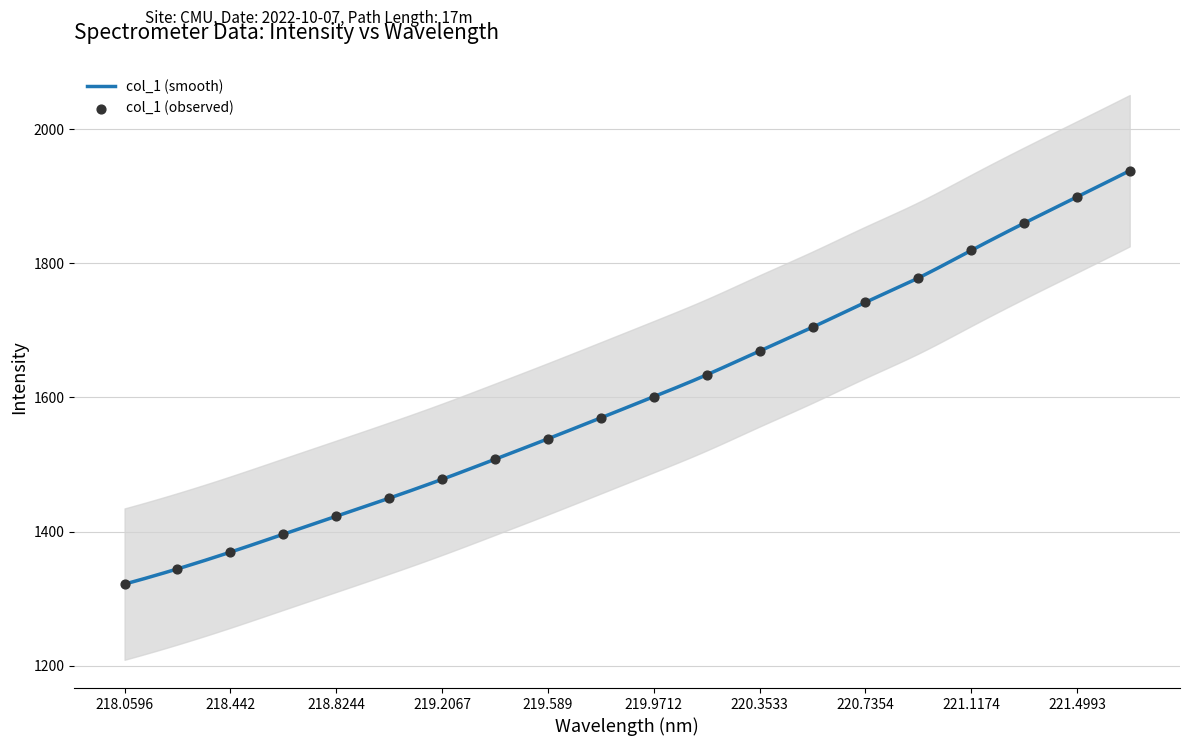

Which has a higher value, 218.0596 or 220.7354?

220.7354